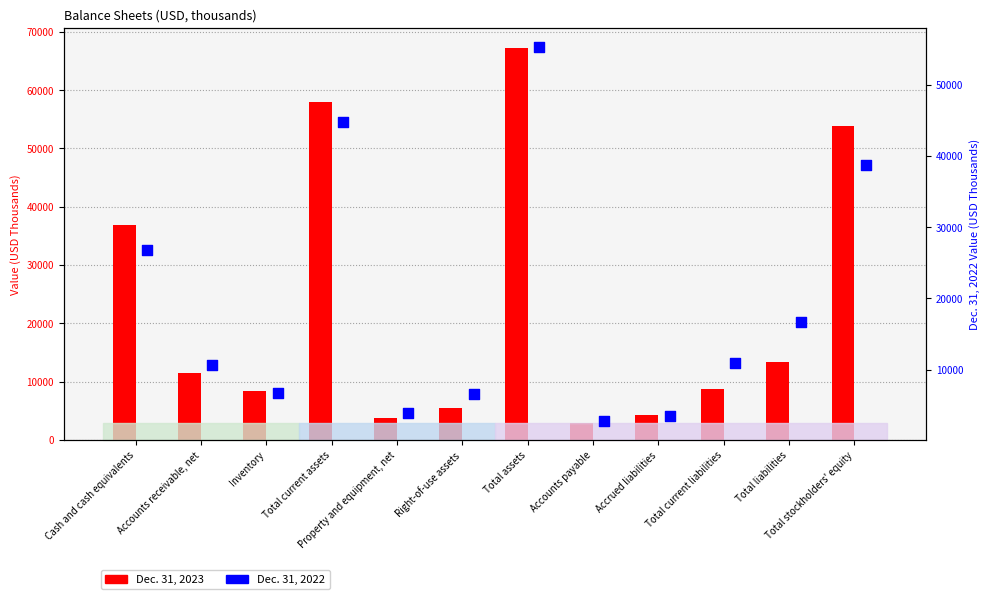

Is the value of Dec. 31, 2022 at Total assets greater than the value of Dec. 31, 2023 at Cash and cash equivalents?

Yes